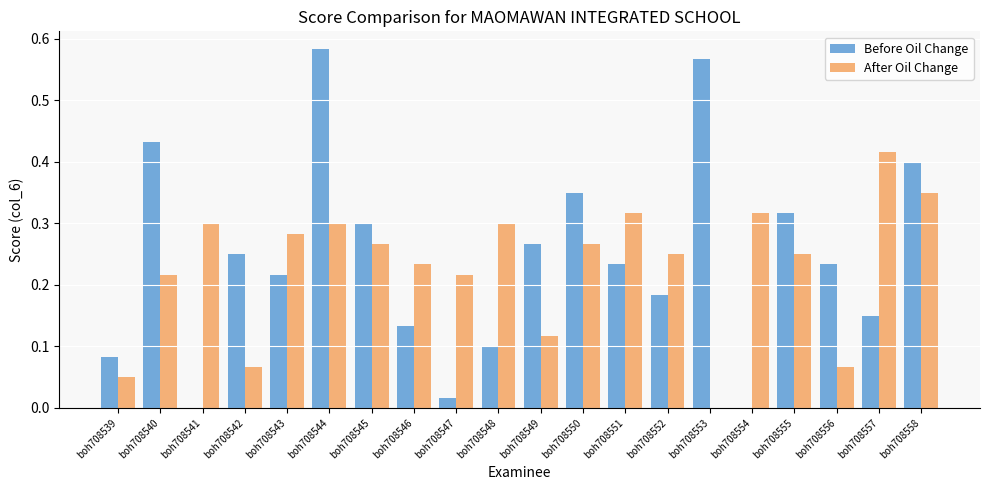

Count the number of categories in the chart.

20